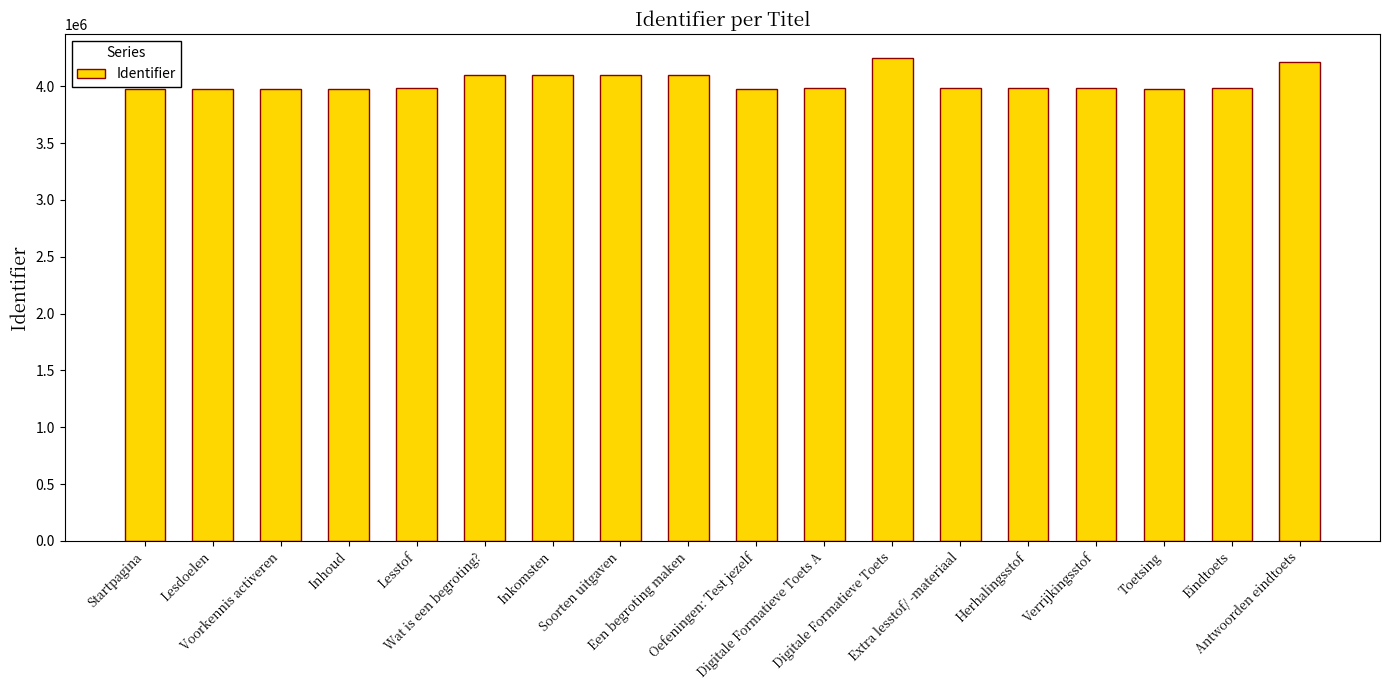

What is the sum of all values?

72581472